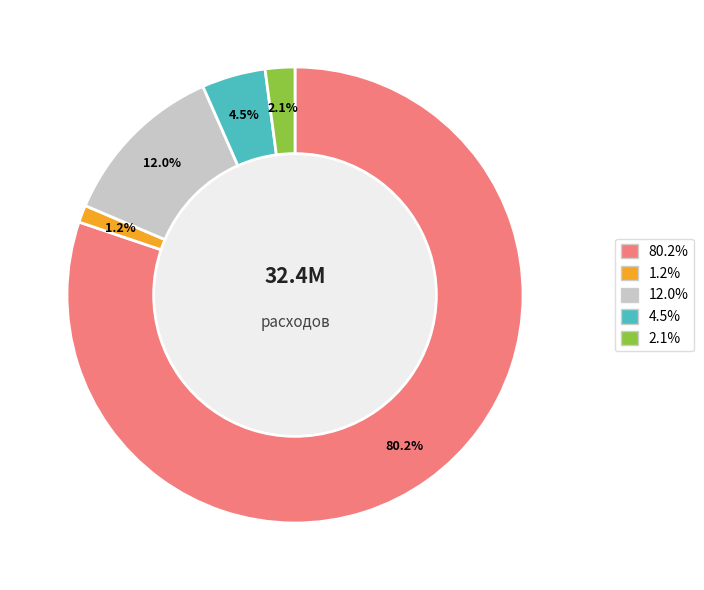

To the nearest percent, what is the difference between the largest and smallest slice percentages?

79%